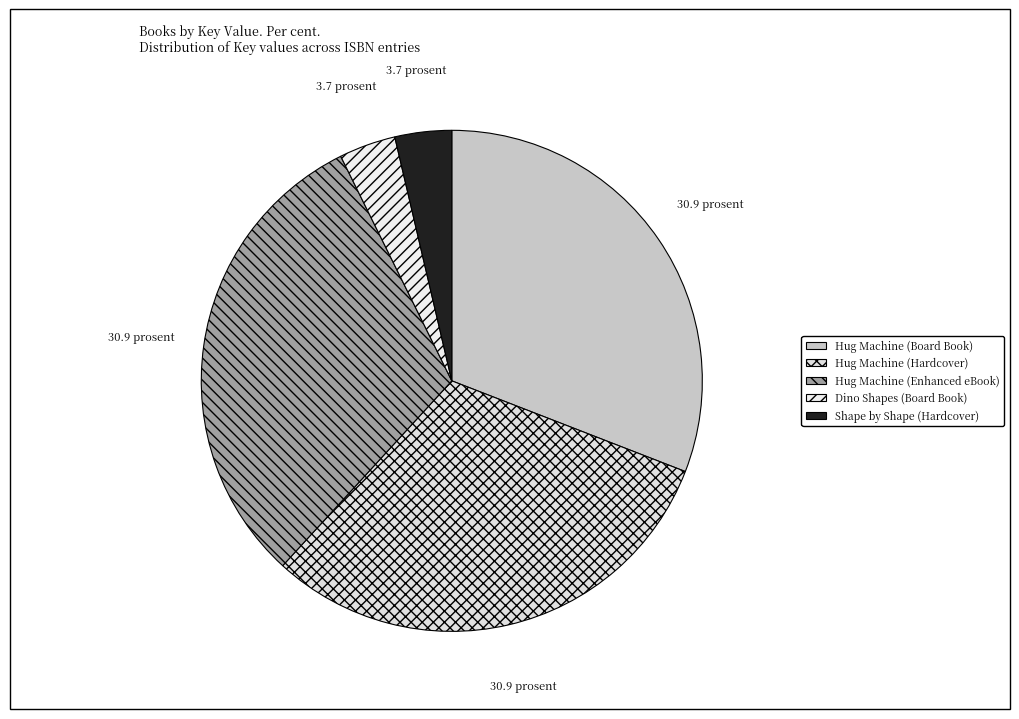

To the nearest percent, what is the average slice percentage?

20%